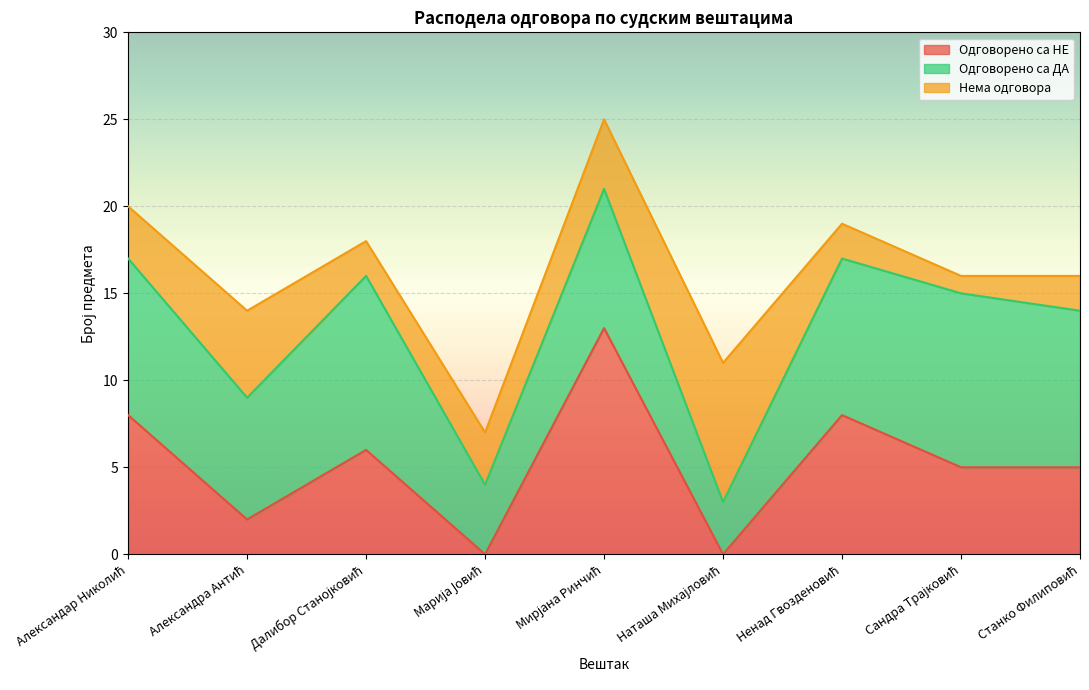

What is the total value across all series at Мирјана Ринчић?

25